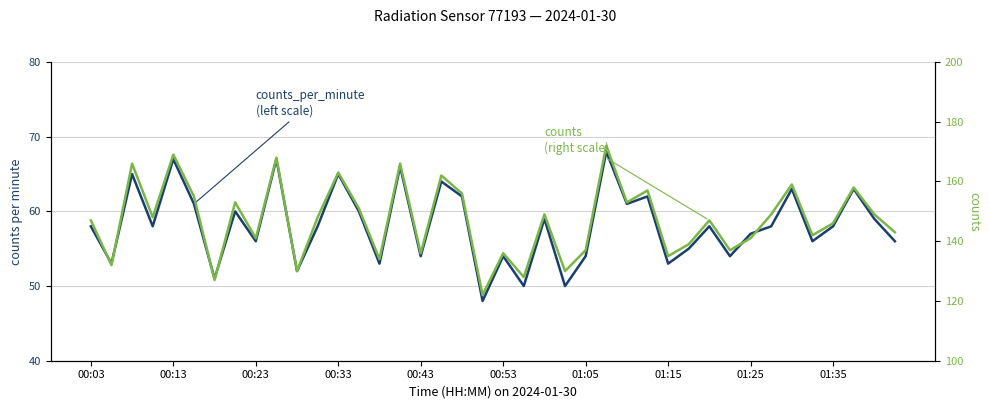

What is the difference between the highest and lowest values at 31?

83